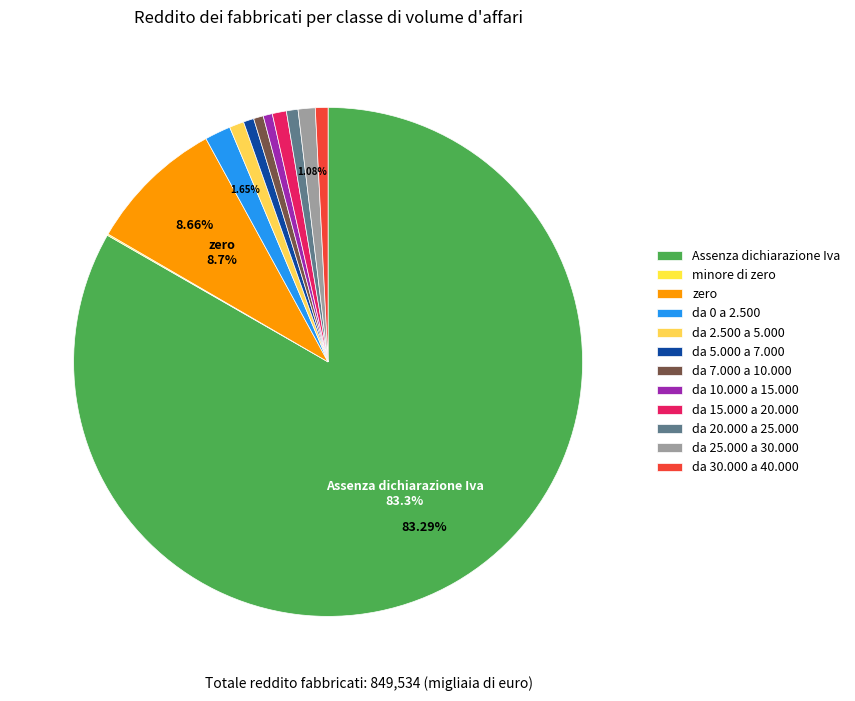

Which category has the biggest portion of the pie?

Assenza dichiarazione Iva